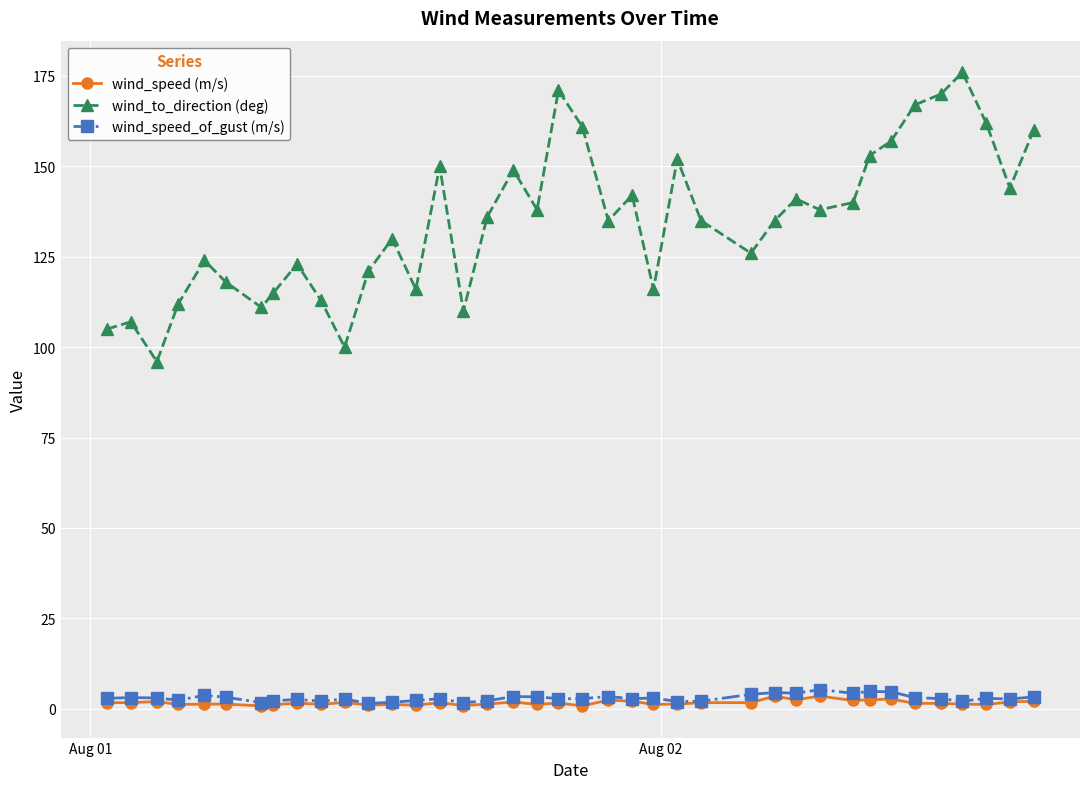

What is the difference between the second highest and minimum values in the wind_speed_of_gust (m/s) series?

3.3